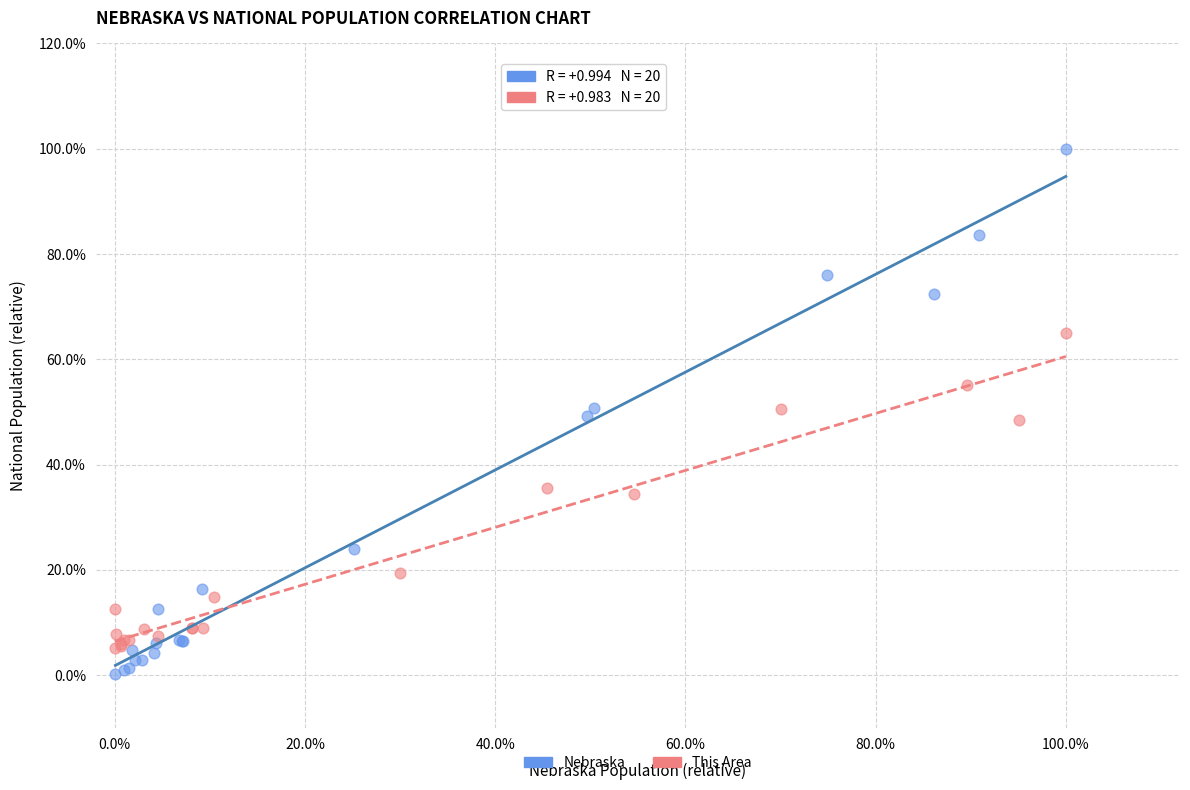

Which series reaches the maximum Y coordinate?

Nebraska